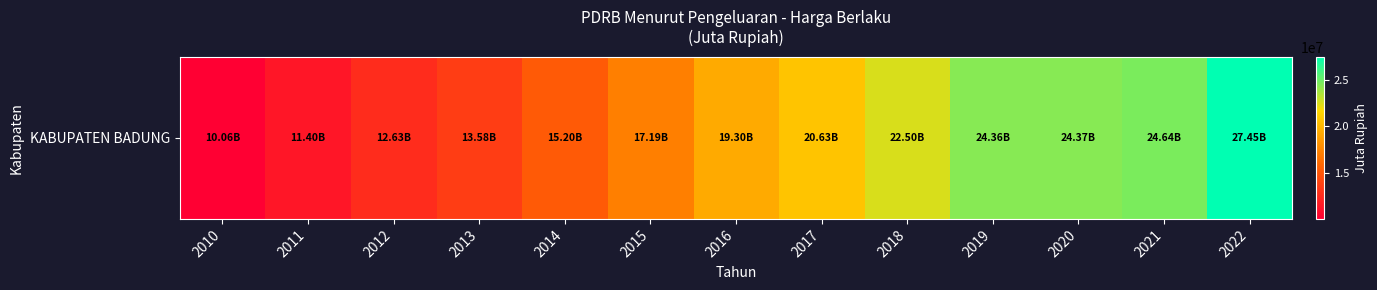

Is it true that the value at 2010 is 10063384.3?

True